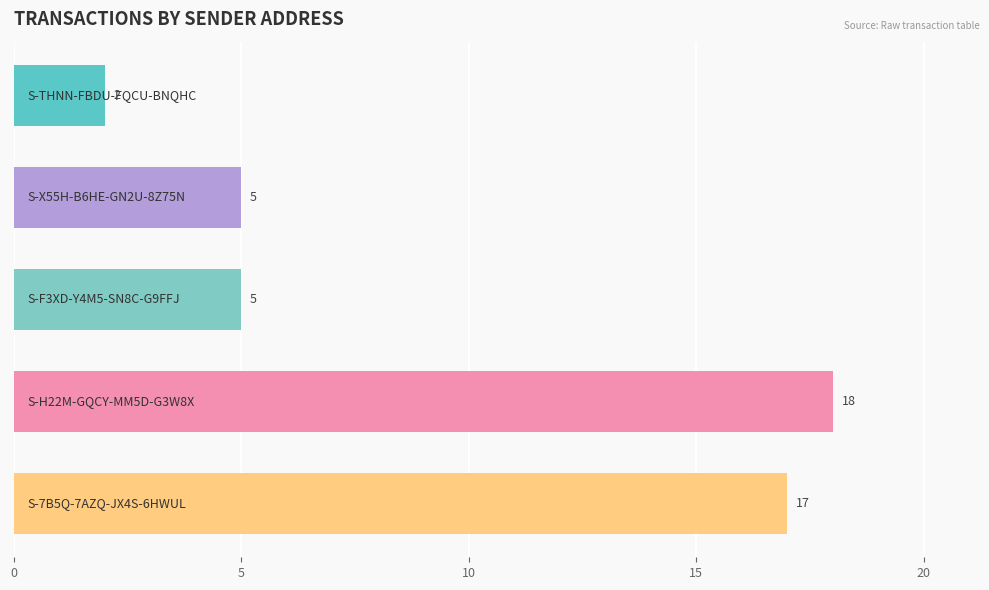

What is the difference between the maximum and second lowest values?

13